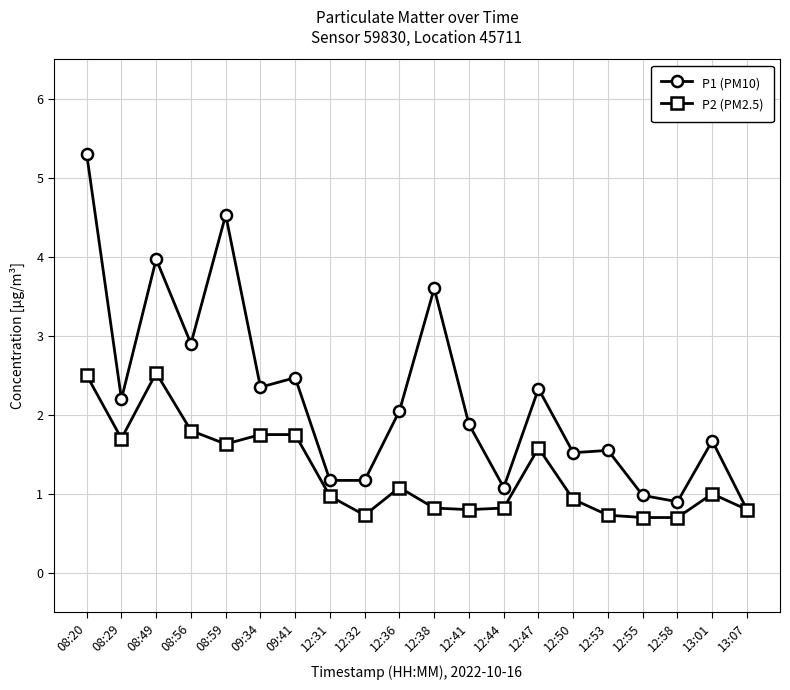

In P1 (PM10), how many points are higher than both neighbors (excluding endpoints)?

7